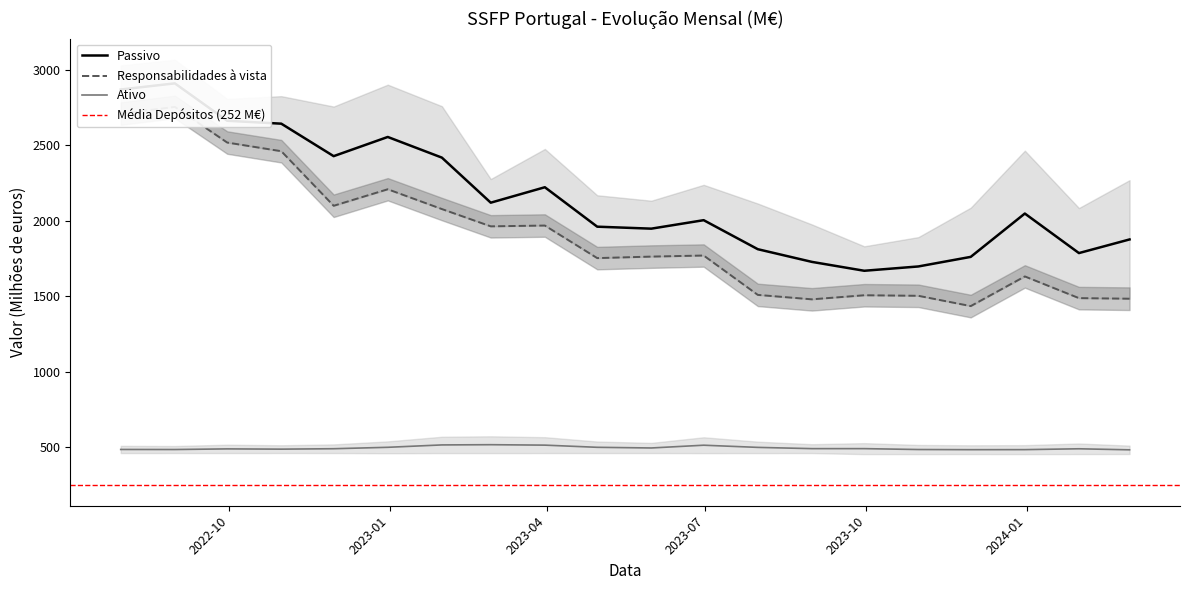

True or false: Responsabilidades à vista and Ativo intersect in this chart.

False